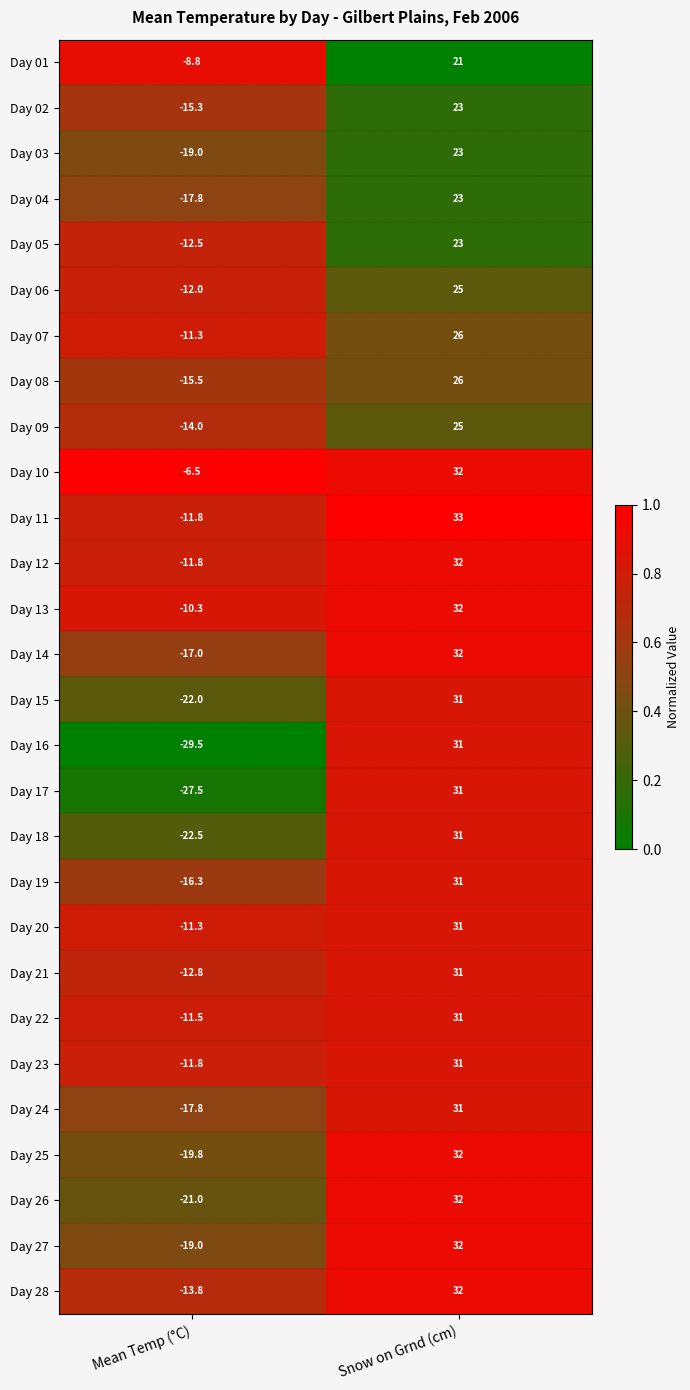

Which category has the lowest value across all series?

Mean Temp (°C)